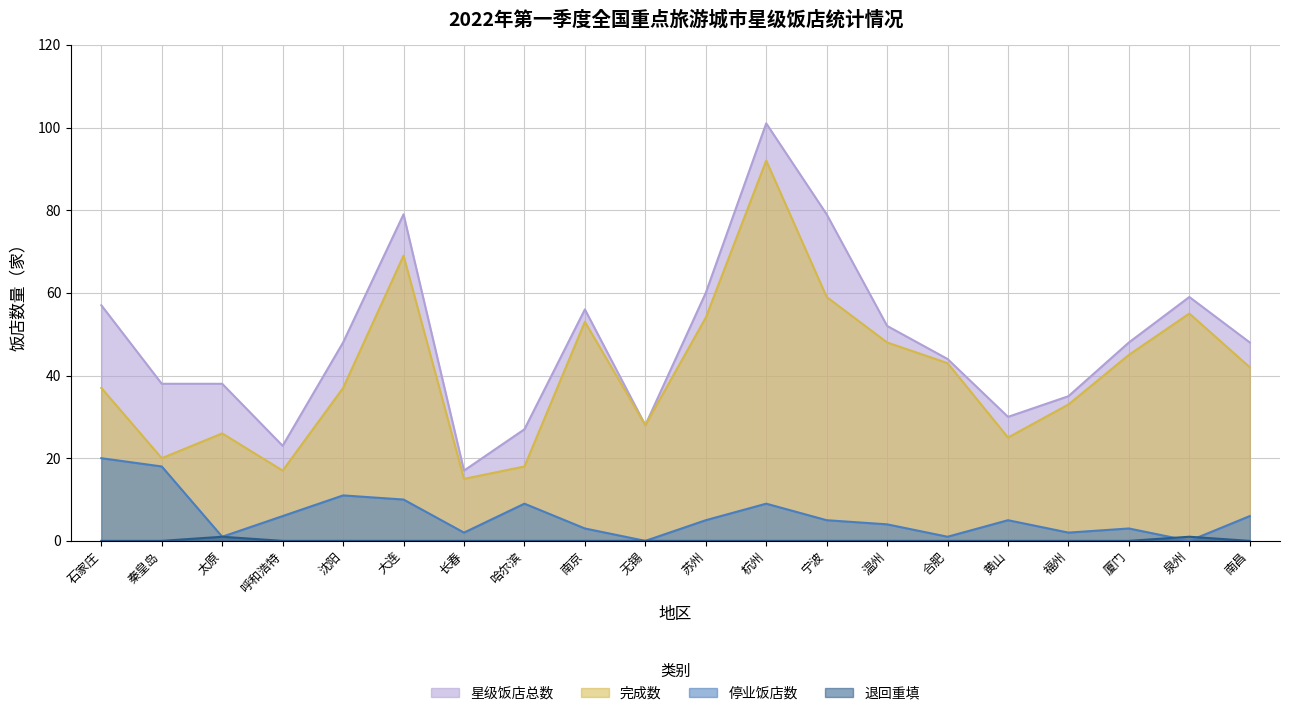

The value of 停业饭店数 at 太原 is 0. True or false?

False